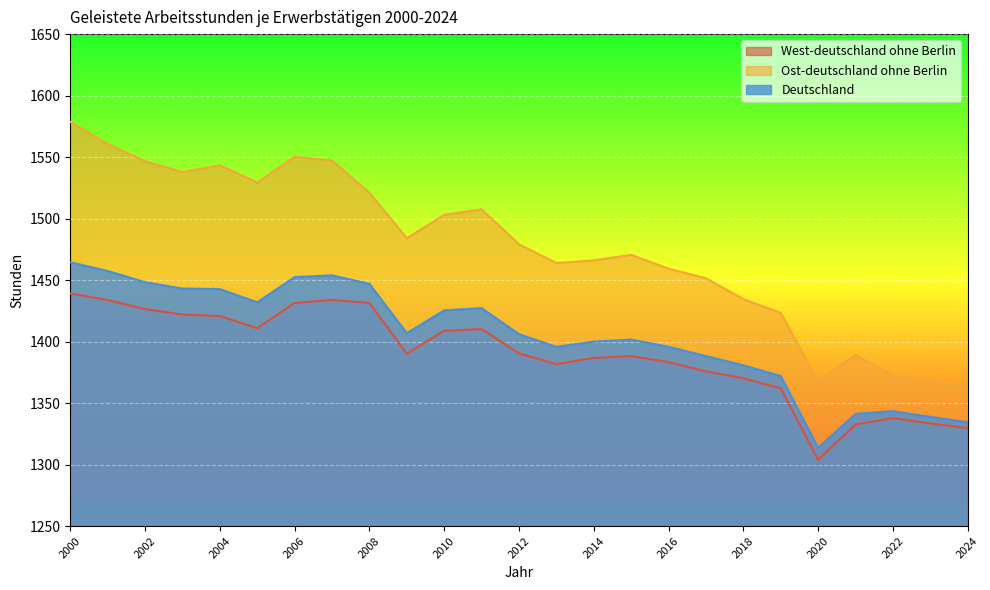

Rank the series at 2017 from lowest to highest value.

West-deutschland ohne Berlin, Deutschland, Ost-deutschland ohne Berlin